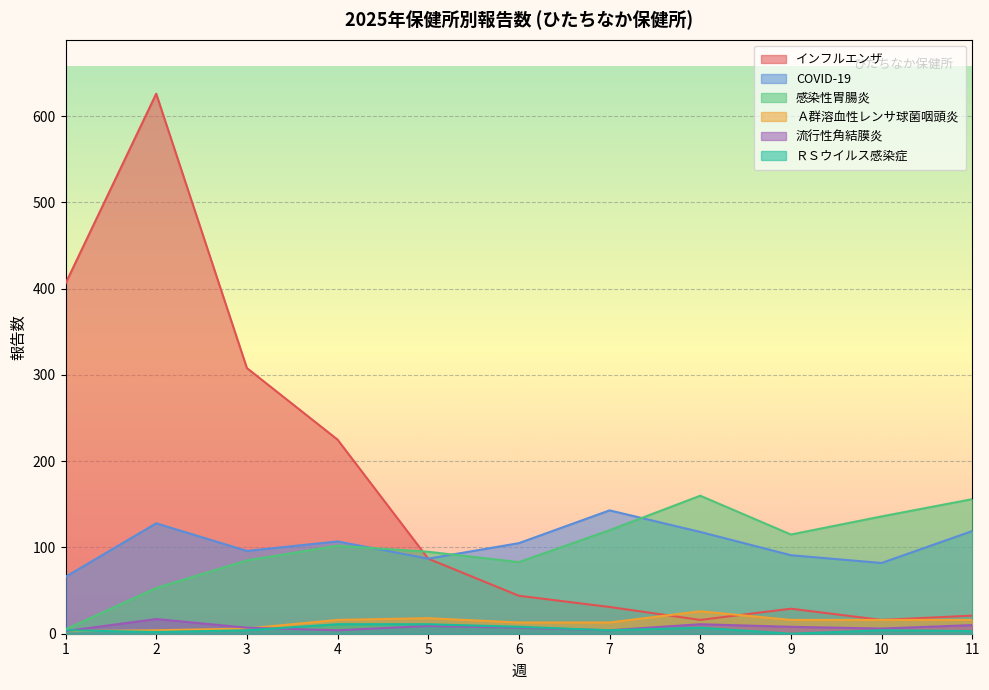

Is it true that ＲＳウイルス感染症 equals 1 at 10?

False